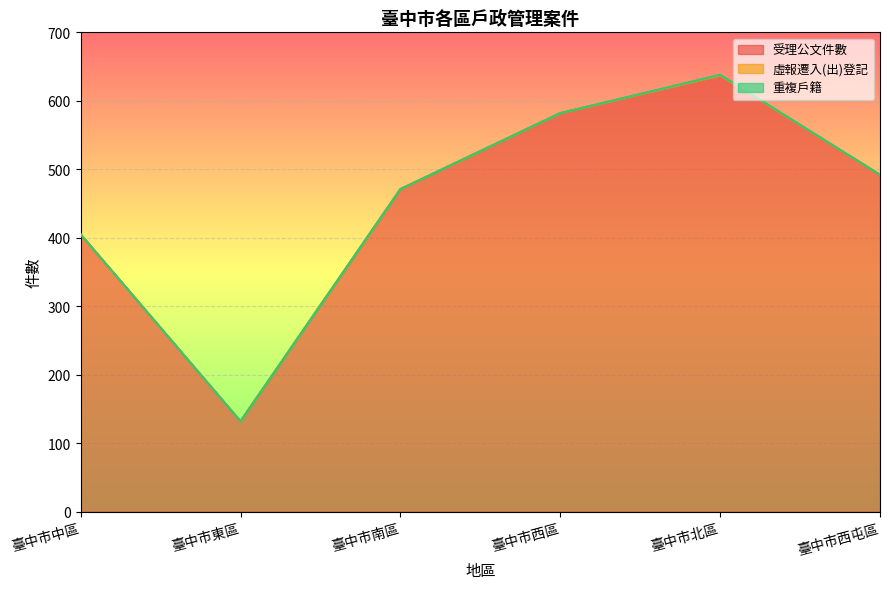

What is the spread (max minus min) of values at 臺中市南區?

471